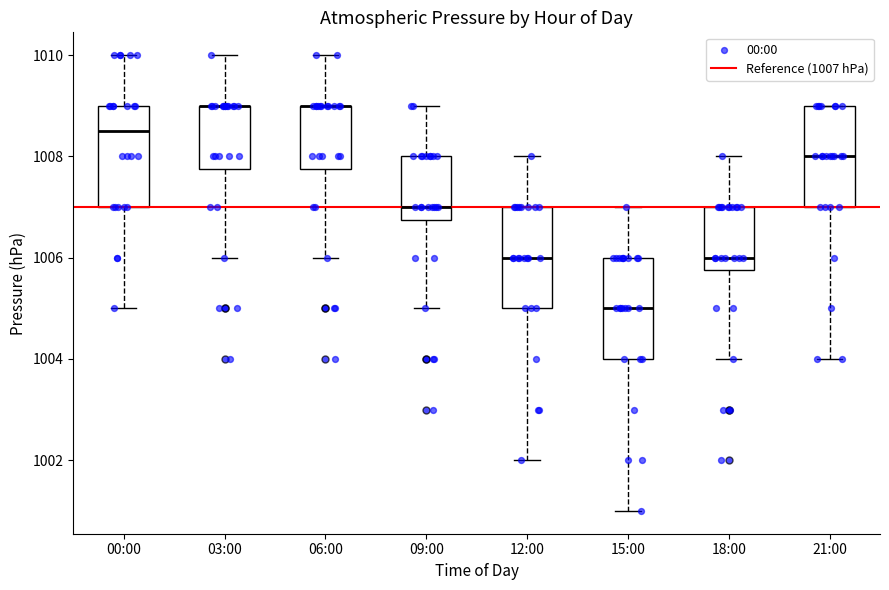

Reading left to right, read every box against the y-axis: the position of its median line, the range the box covers, and the ends of its whiskers. The values are not printed on the chart, so give them approximately, as read against the axis.

00:00: median 1008.6, box 1007.0 to 1009.0, whiskers 1005.0 to 1010.0
03:00: median 1009.0 (drawn on the box's upper edge), box 1007.8 to 1009.0, whiskers 1006.0 to 1010.0
06:00: median 1009.0 (drawn on the box's upper edge), box 1007.8 to 1009.0, whiskers 1006.0 to 1010.0
09:00: median 1007.0, box 1006.8 to 1008.0, whiskers 1005.0 to 1009.0
12:00: median 1006.0, box 1005.0 to 1007.0, whiskers 1002.0 to 1008.0
15:00: median 1005.0, box 1004.0 to 1006.0, whiskers 1001.0 to 1007.0
18:00: median 1006.0, box 1005.8 to 1007.0, whiskers 1004.0 to 1008.0
21:00: median 1008.0, box 1007.0 to 1009.0, whiskers 1004.0 to 1009.0